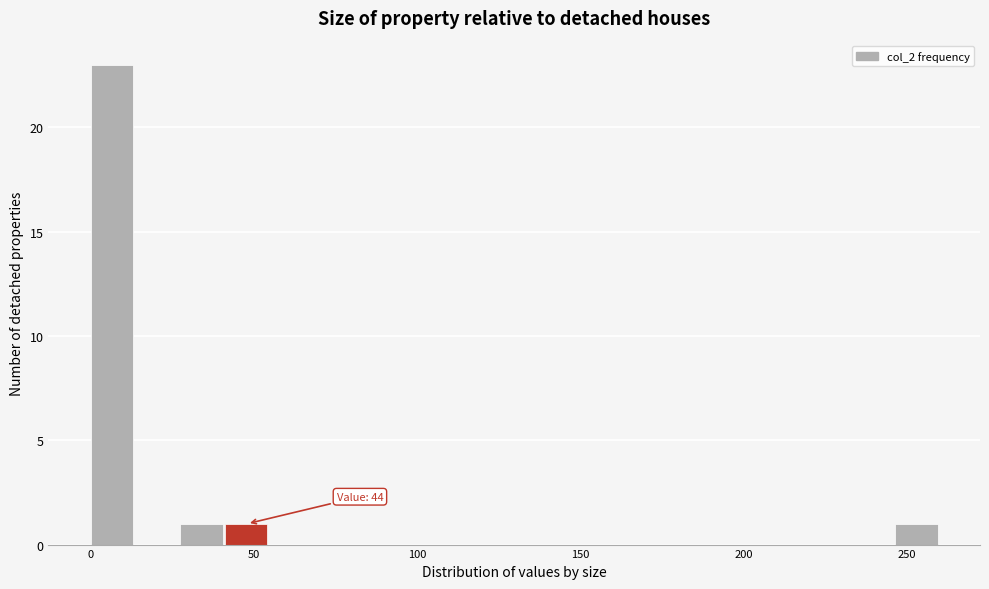

Read against the x-axis, roughly where is the centre of the tallest bar?

5